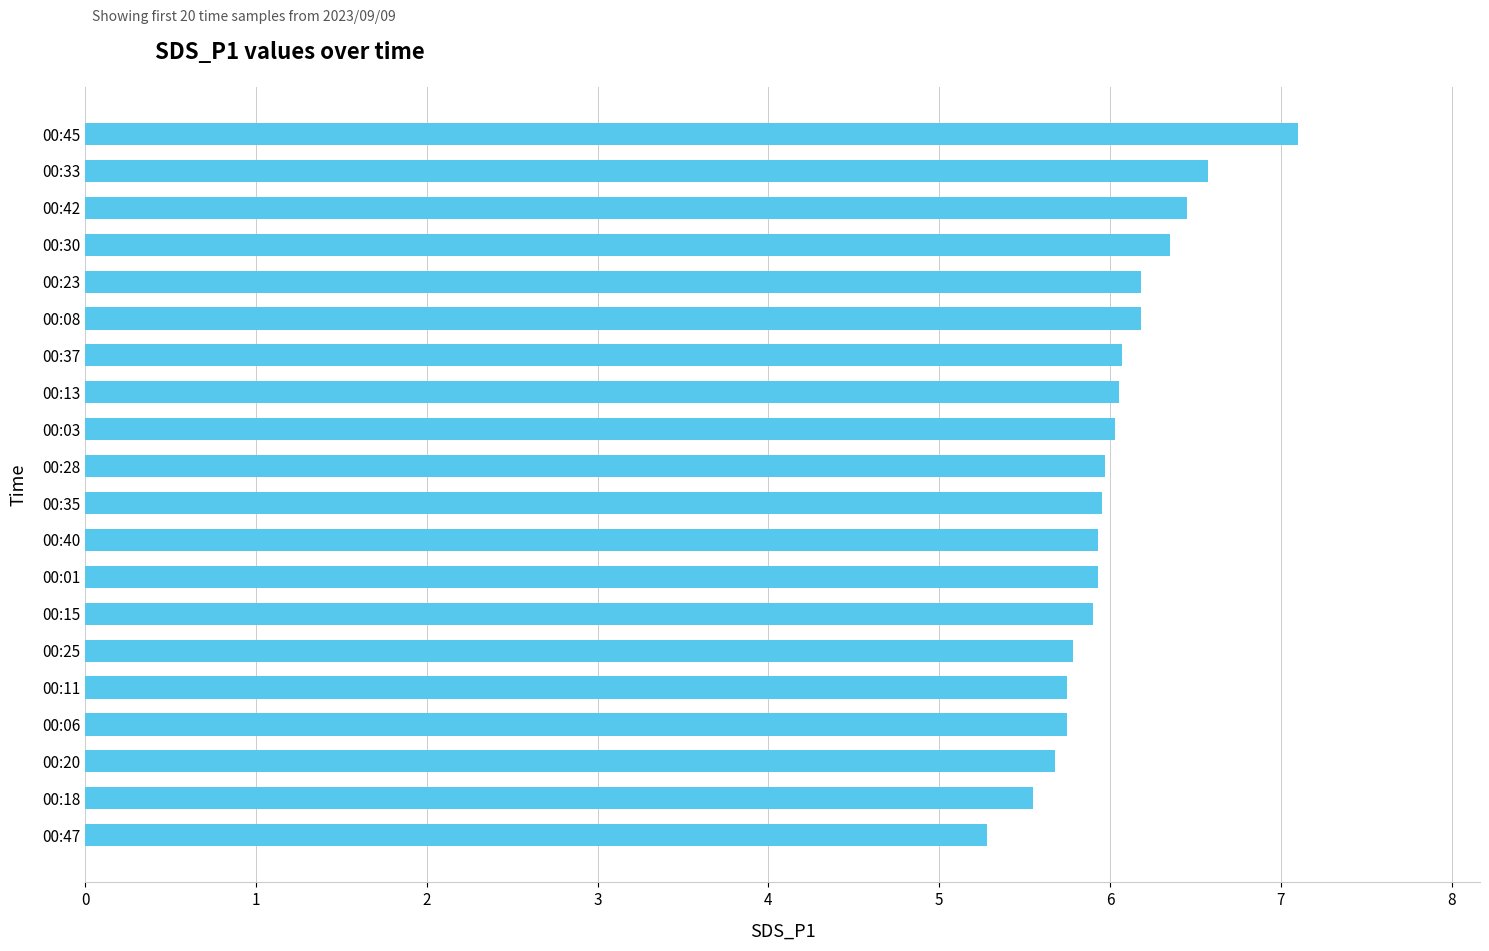

Between 00:40 and 00:47, which is larger?

00:40